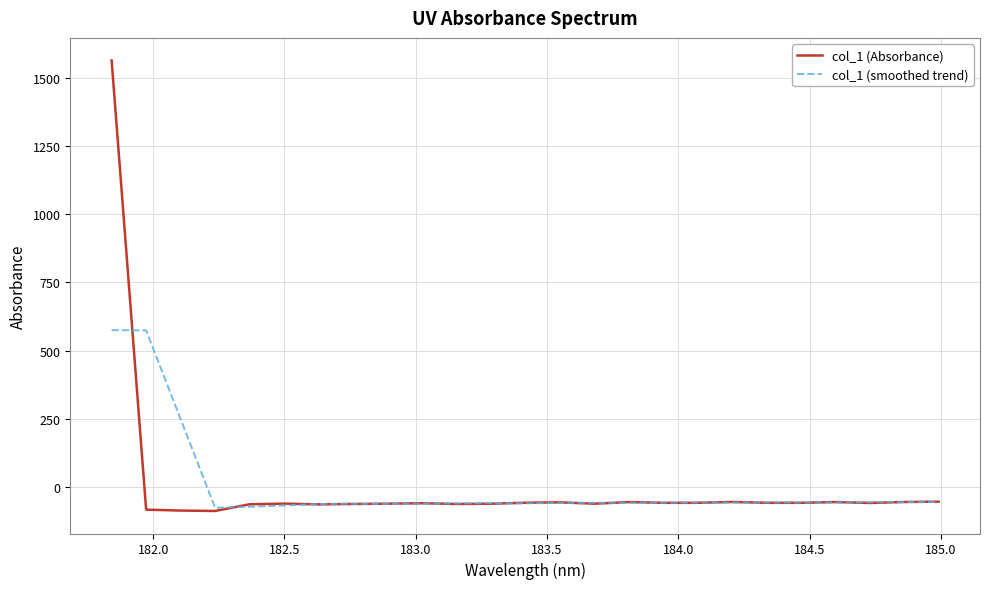

Rank the series by their maximum value, from highest to lowest.

col_1 (Absorbance), col_1 (smoothed trend)